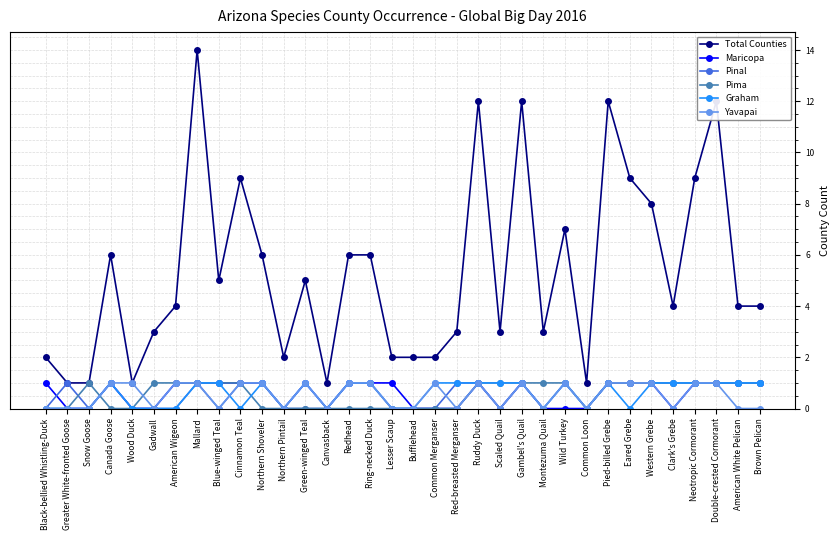

What is the approximate value of Total Counties at Ring-necked Duck?

6